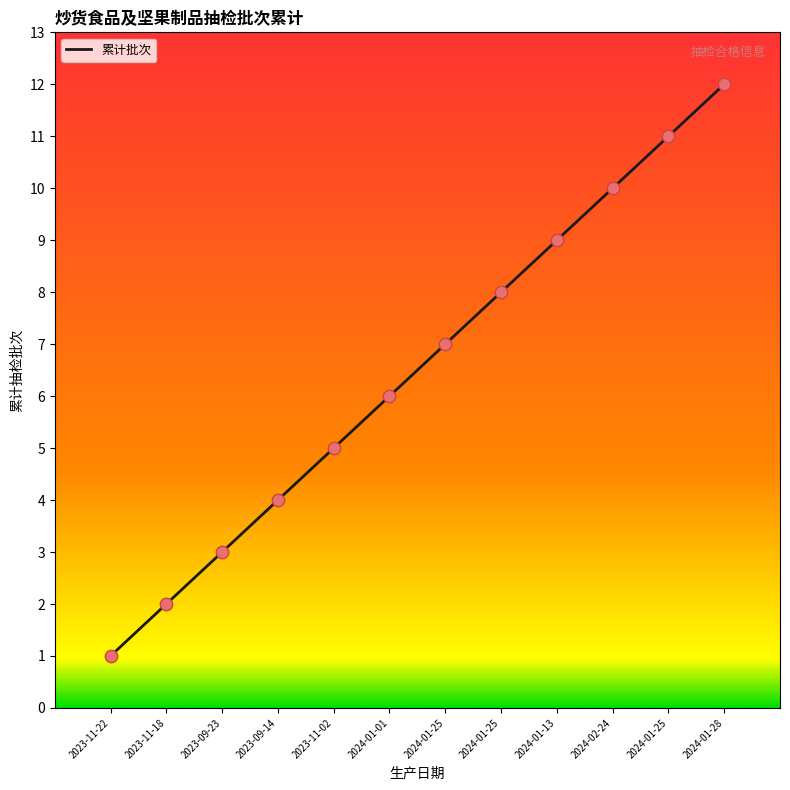

Between 2024-01-01 and 2023-11-18, which is larger?

2024-01-01